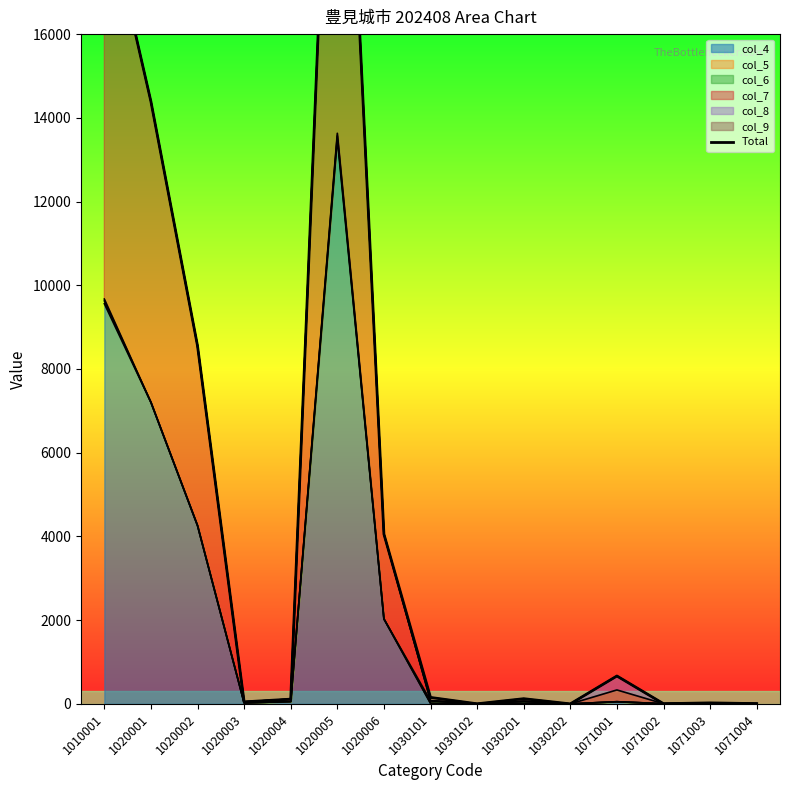

The value at 1020005 is 13158. True or false?

False